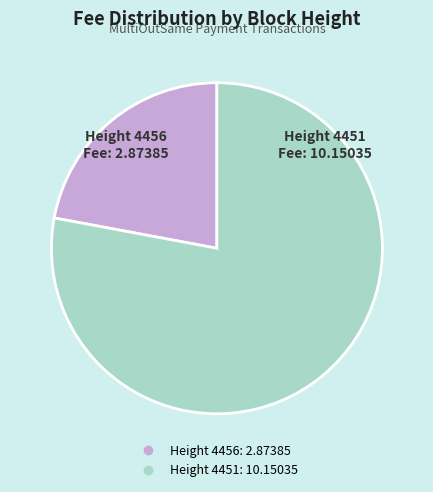

Is there a majority slice in this chart?

Yes